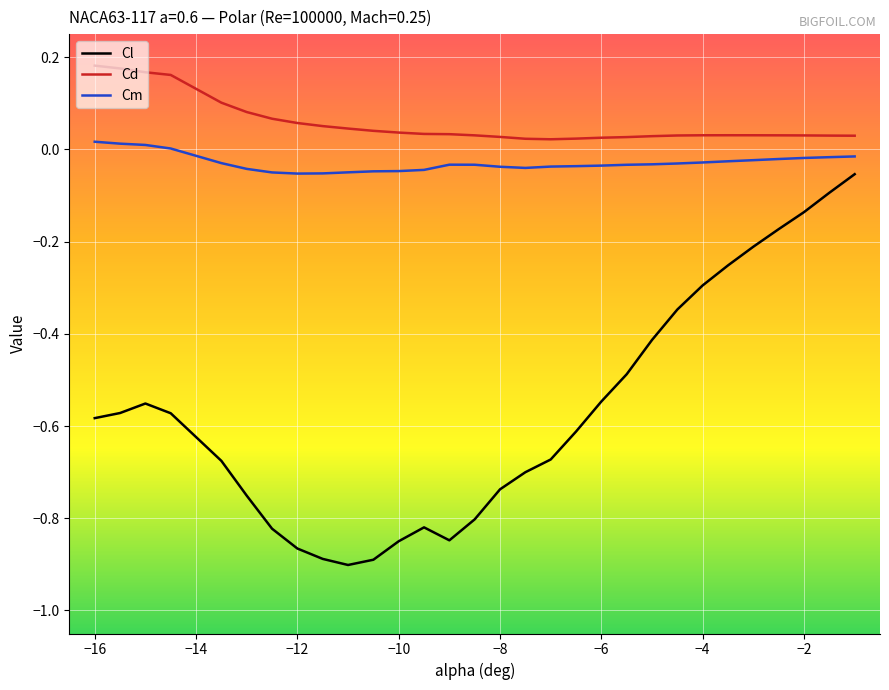

Which series has the largest total across all categories?

Cd